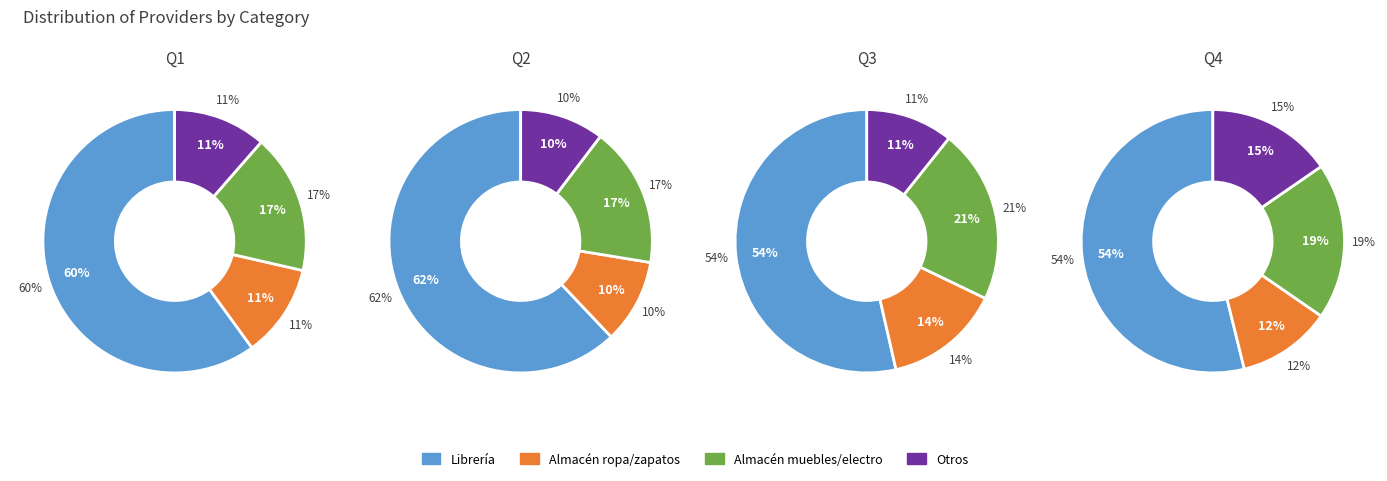

To the nearest percent, what portion does 2 represent?

21%